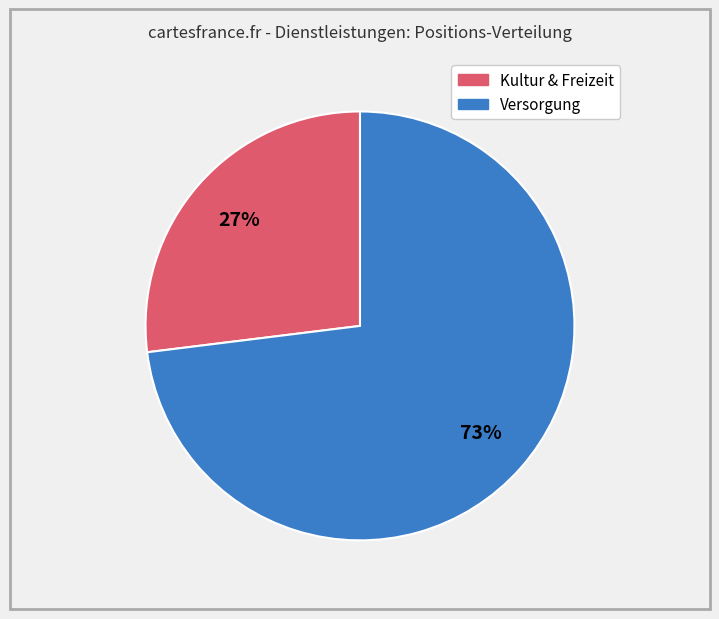

To the nearest percent, what is the average slice percentage?

50%